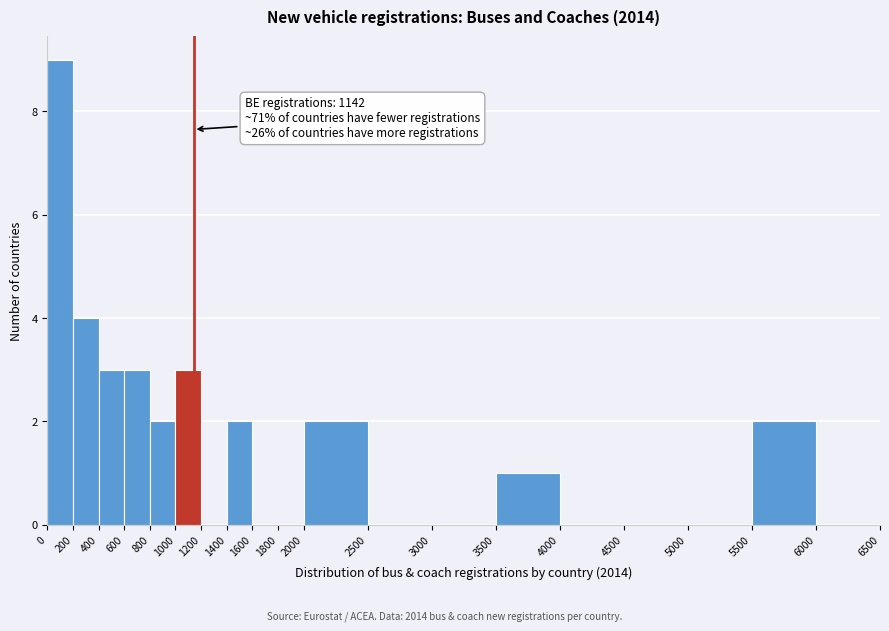

Over which range of the x-axis is the bar tallest?

0 to 200